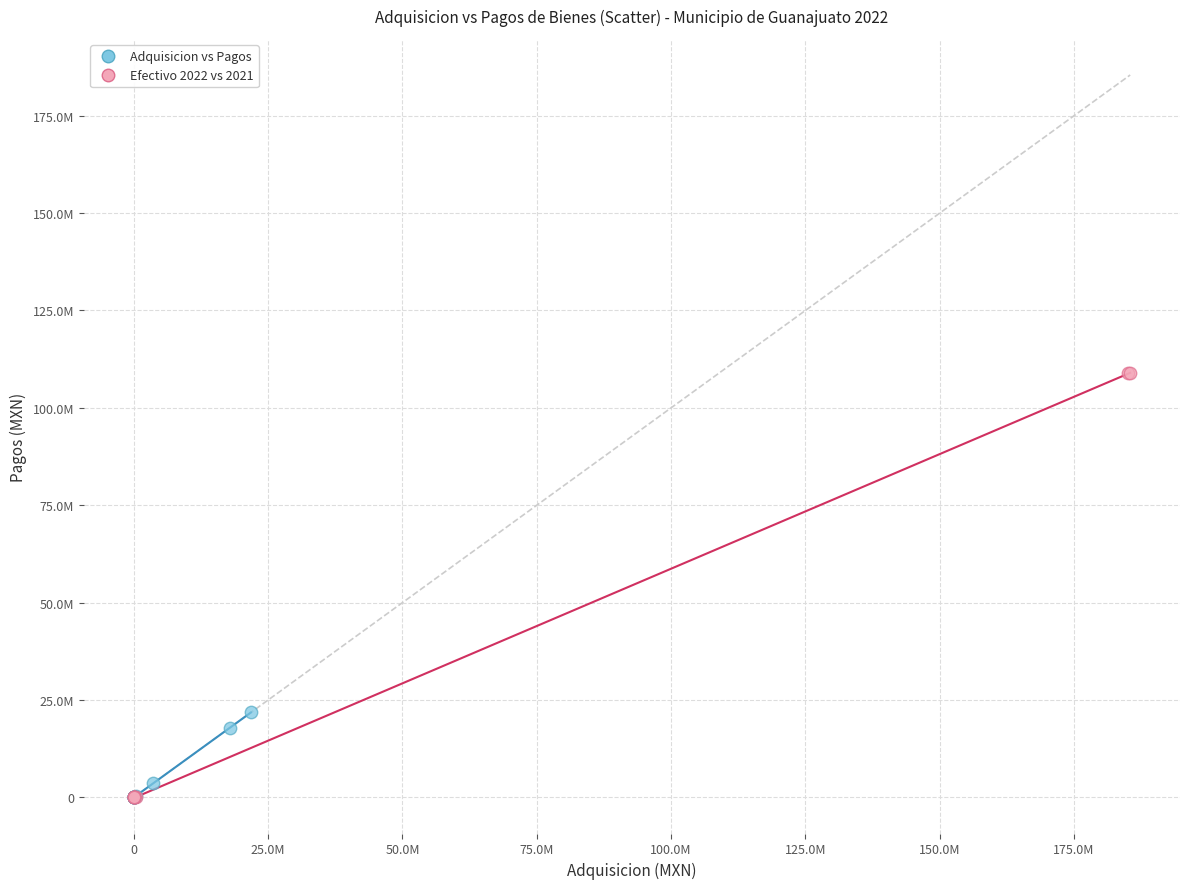

What are all the series names shown in the legend?

Adquisicion vs Pagos, Efectivo 2022 vs 2021